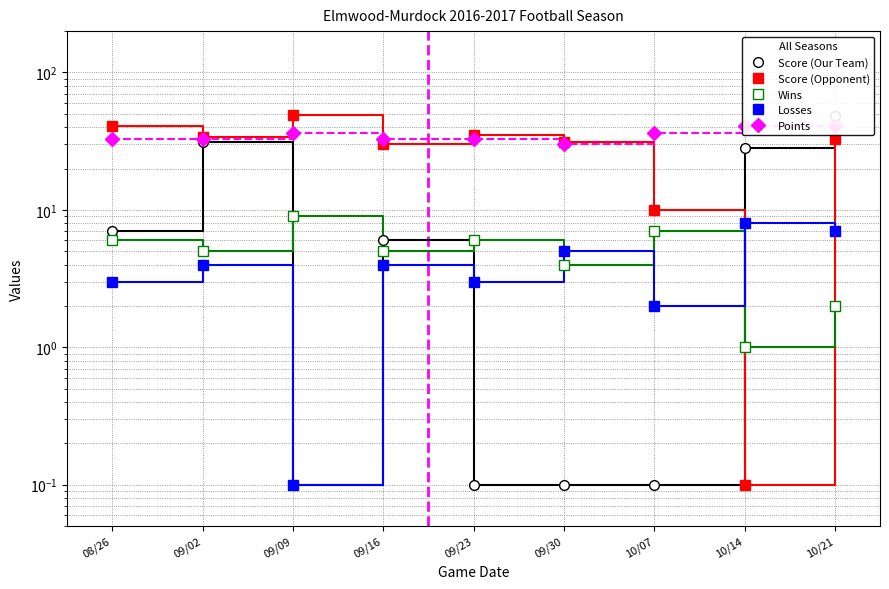

At how many categories does at least one series exceed 9?

9